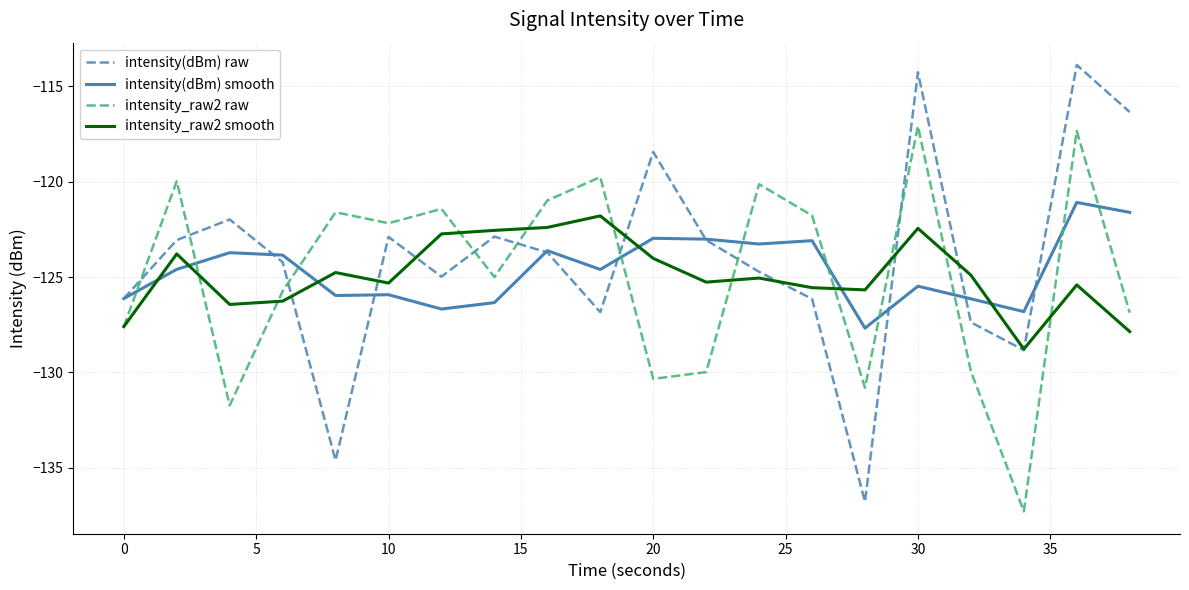

What is the minimum value shown in the chart?

-137.3